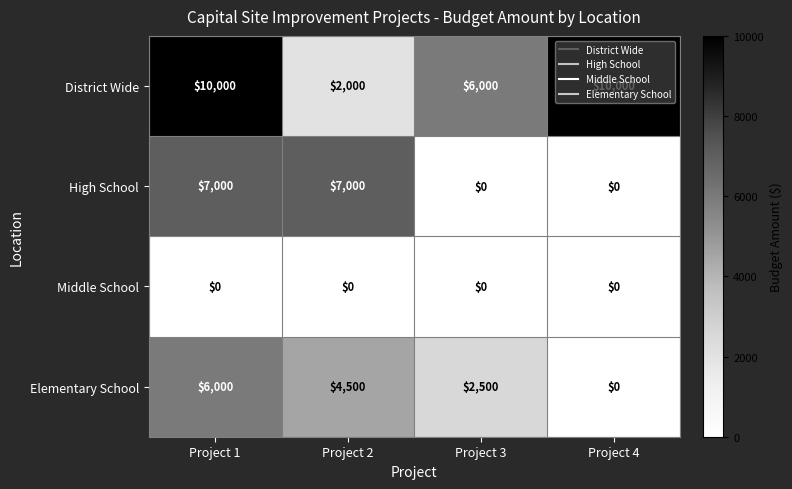

At which label does Elementary School reach its minimum?

Project 4